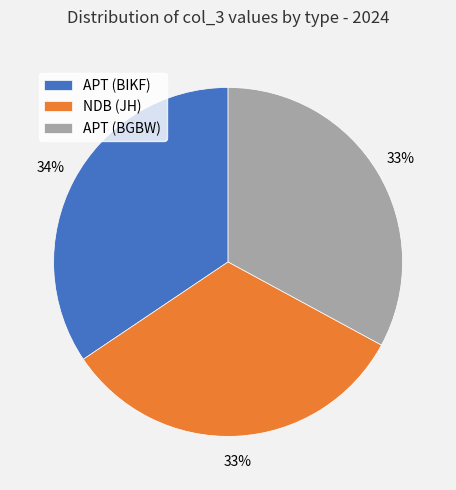

How many slices are in this pie chart?

3